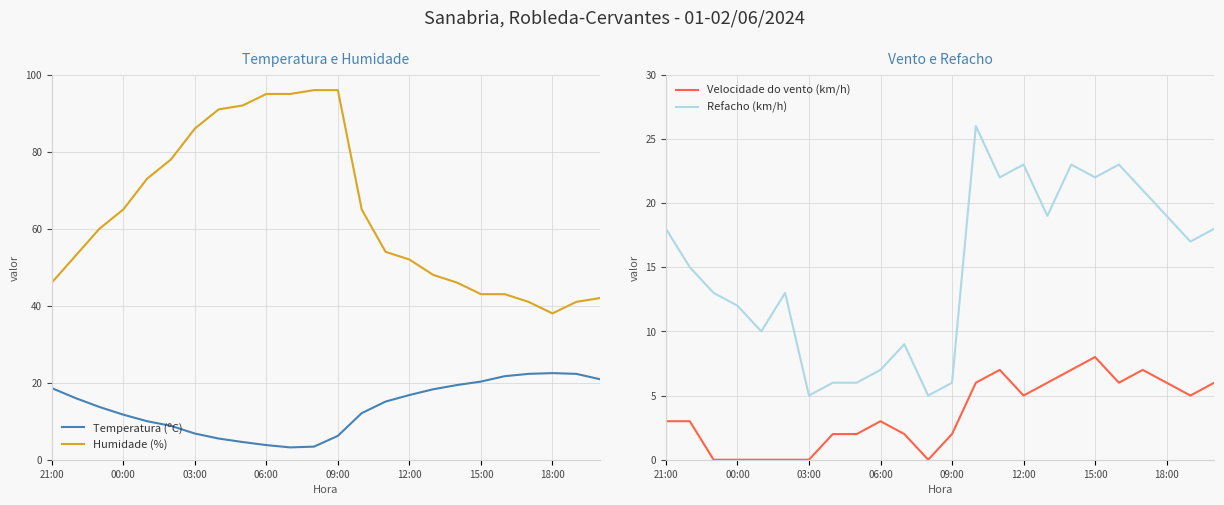

True or false: Temperatura (ºC) and Humidade (%) intersect in this chart.

False